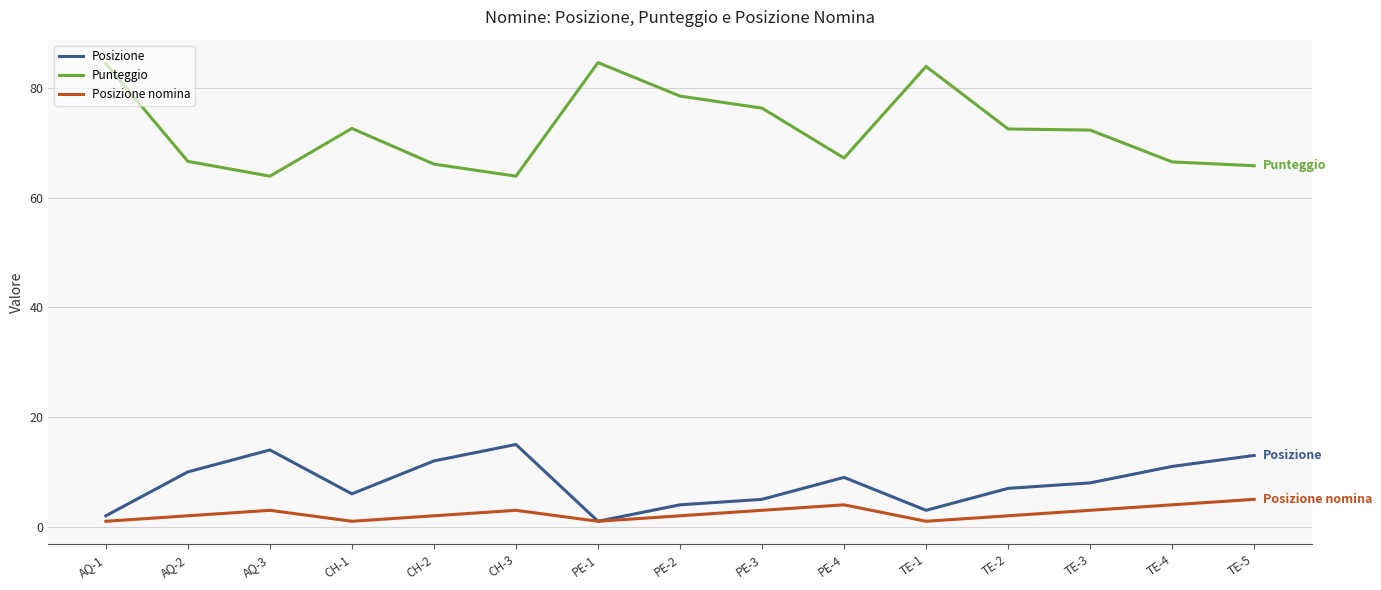

Which series has the widest spread of values?

Punteggio